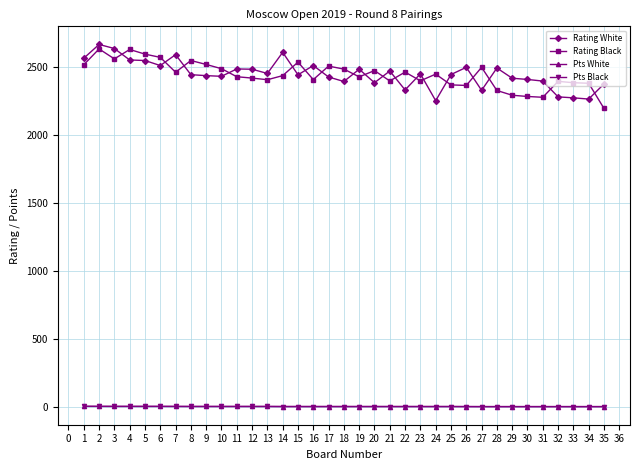

True or false: Rating Black has more than 2 interior local peaks.

True